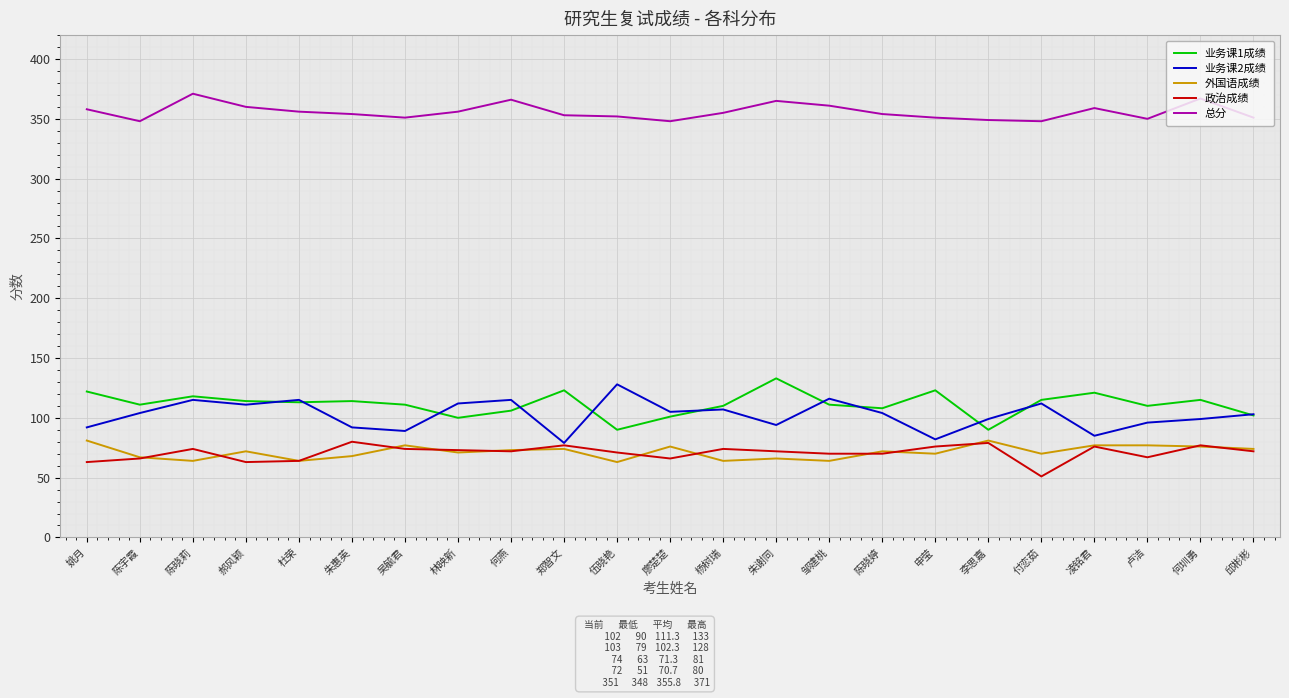

True or false: 业务课2成绩 and 总分 intersect in this chart.

False